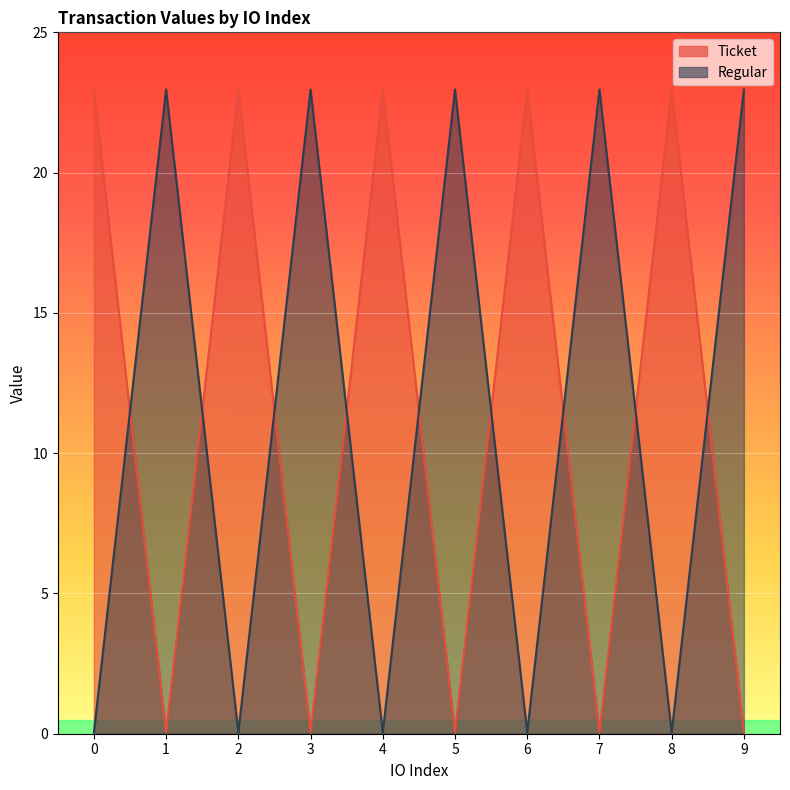

List the labels in order of Ticket value, largest first.

0, 2, 4, 6, 8, 1, 3, 5, 7, 9